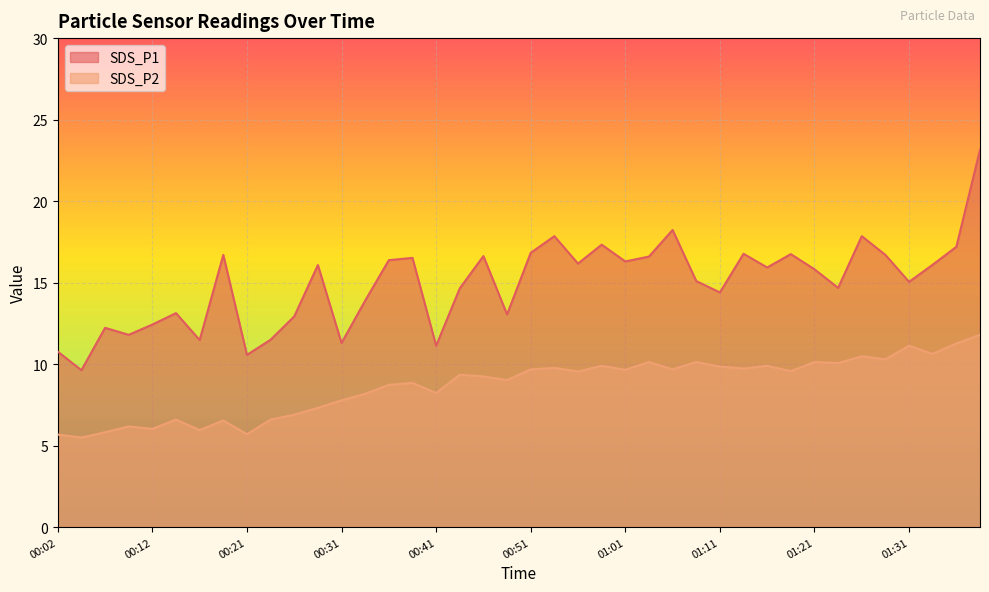

In SDS_P2, how many points are higher than both neighbors (excluding endpoints)?

13